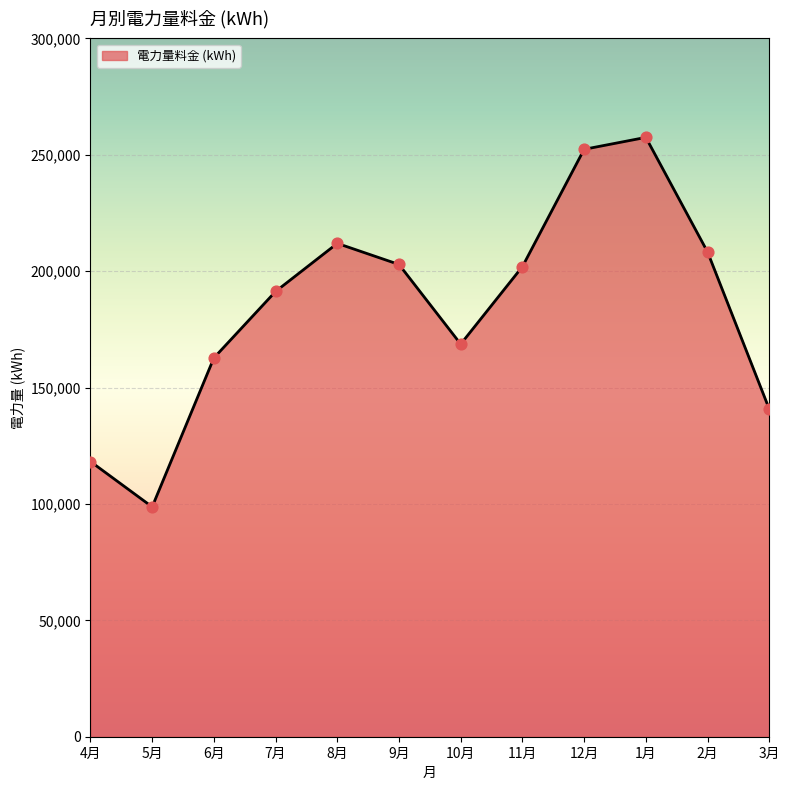

Between 5月 and 1月, which is larger?

1月